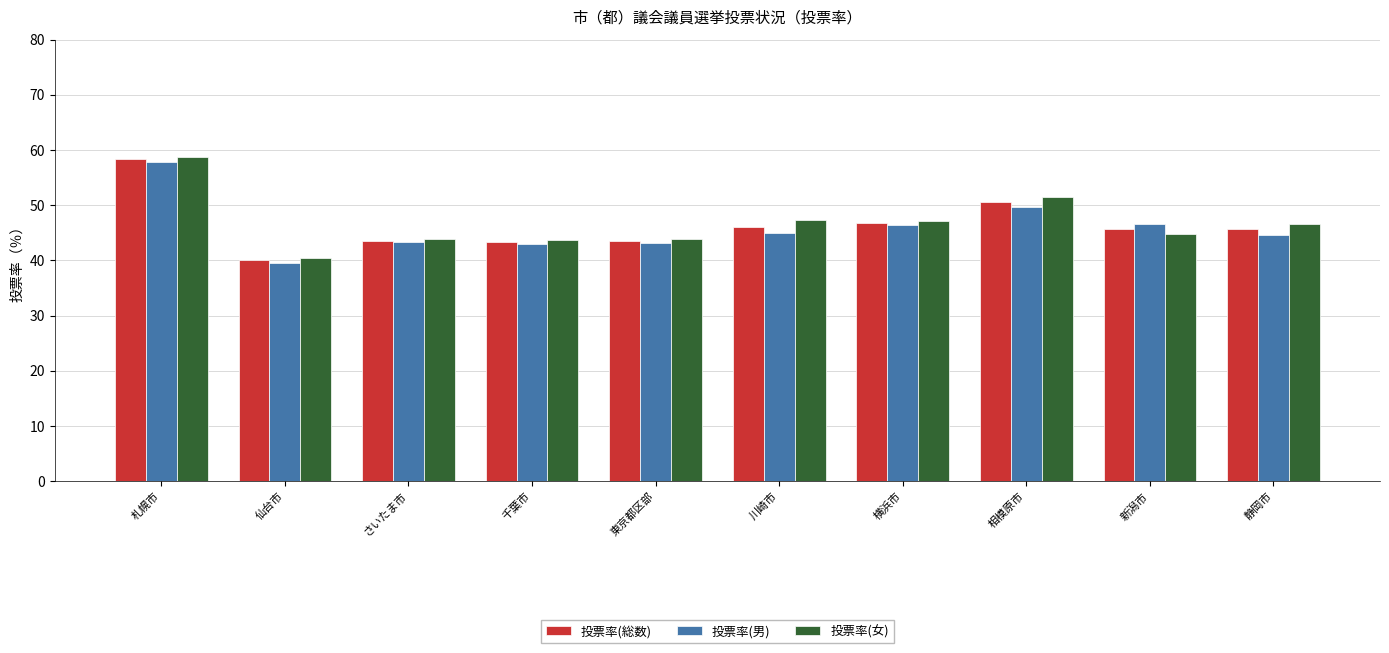

At which category is the sum across all series the highest?

札幌市